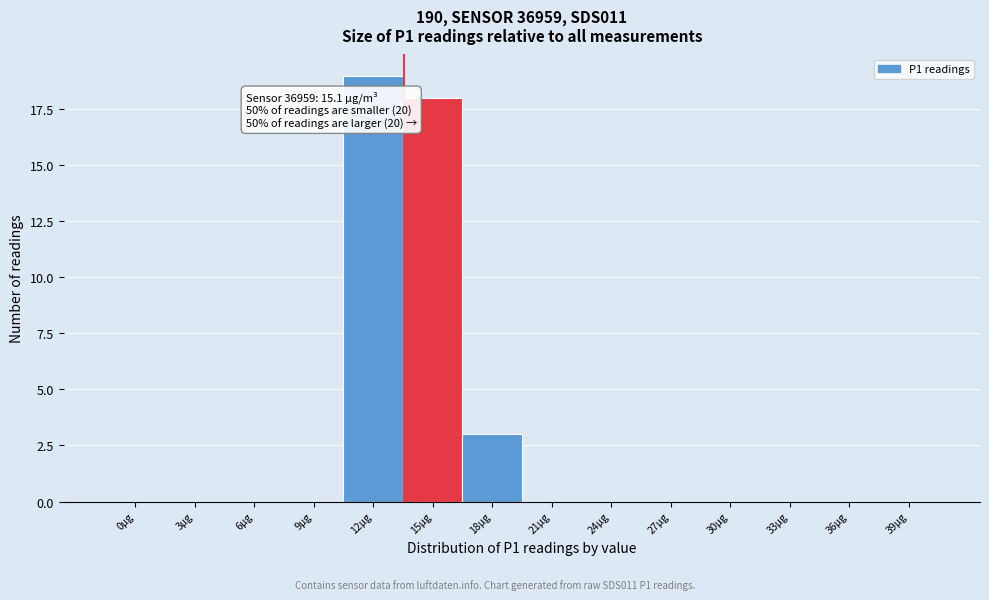

Reading right to left, transcribe all the data shown in this chart.

39µg=0	36µg=0	33µg=0	30µg=0	27µg=0	24µg=0	21µg=0	18µg=3	15µg=18	12µg=19	9µg=0	6µg=0	3µg=0	0µg=0